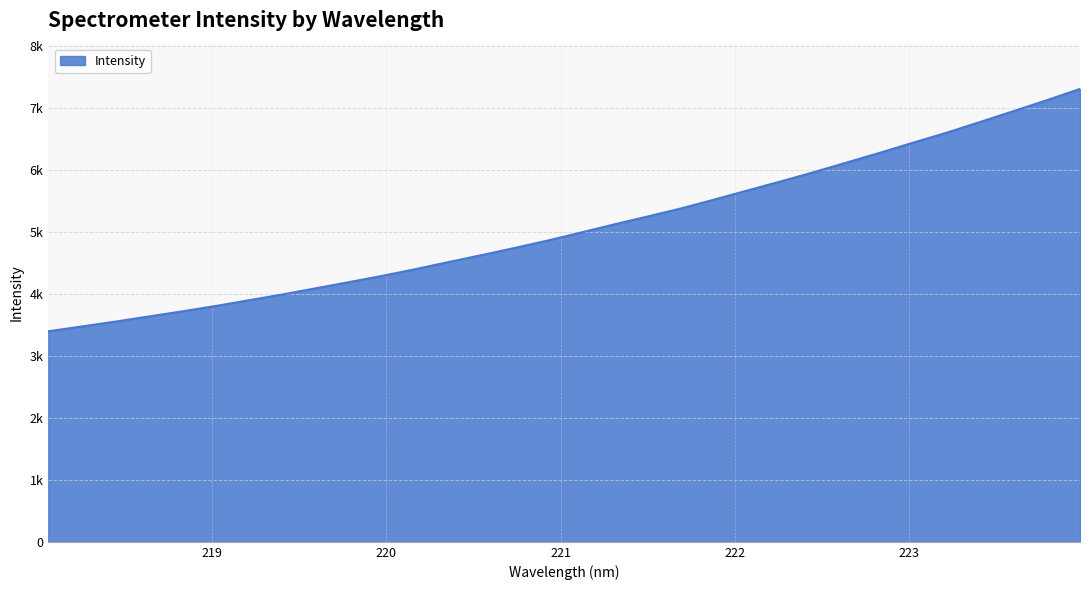

What is the smallest value displayed?

3399.9